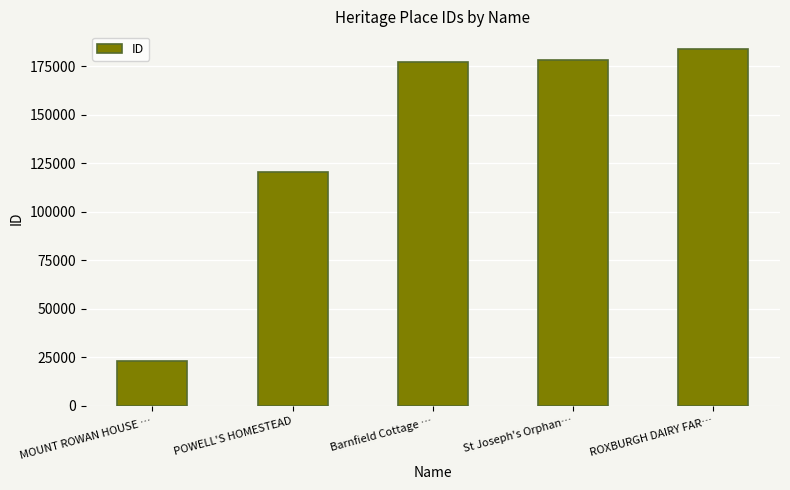

What is the approximate value at St Joseph's Orphan…, to the nearest 50?

178050